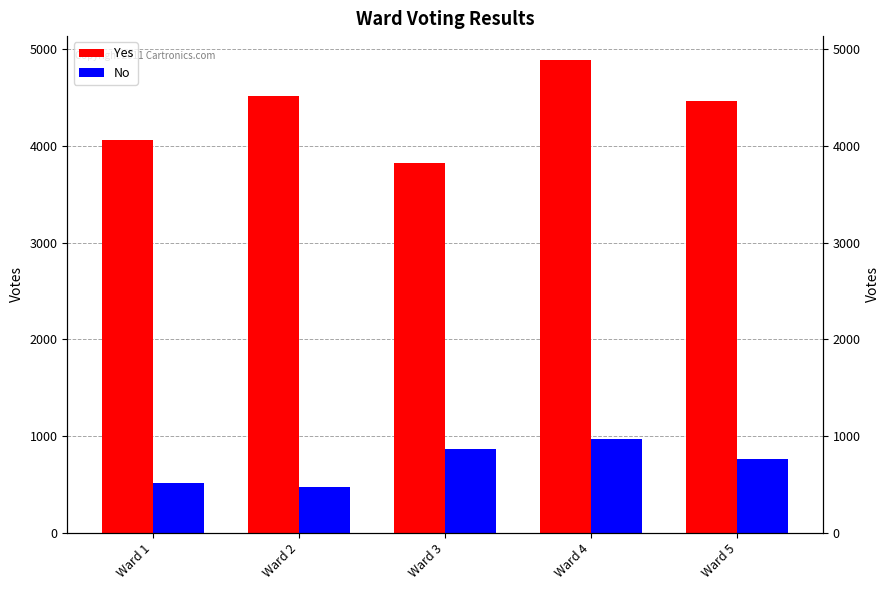

Reading right to left, list all the values displayed in this chart.

Yes: Ward 5=4468	Ward 4=4892	Ward 3=3823	Ward 2=4520	Ward 1=4060
No: Ward 5=759	Ward 4=963	Ward 3=861	Ward 2=466	Ward 1=512